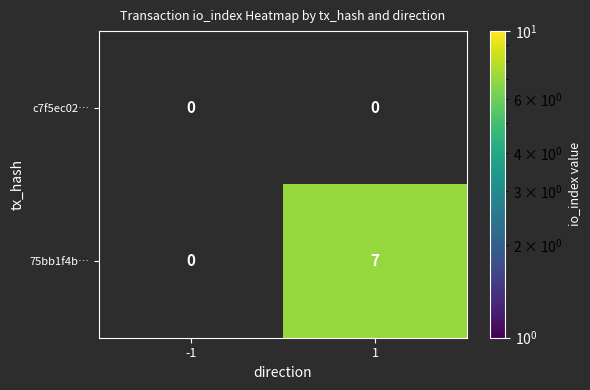

True or false: 75bb1f4b… has a value of 7 at 1.

True